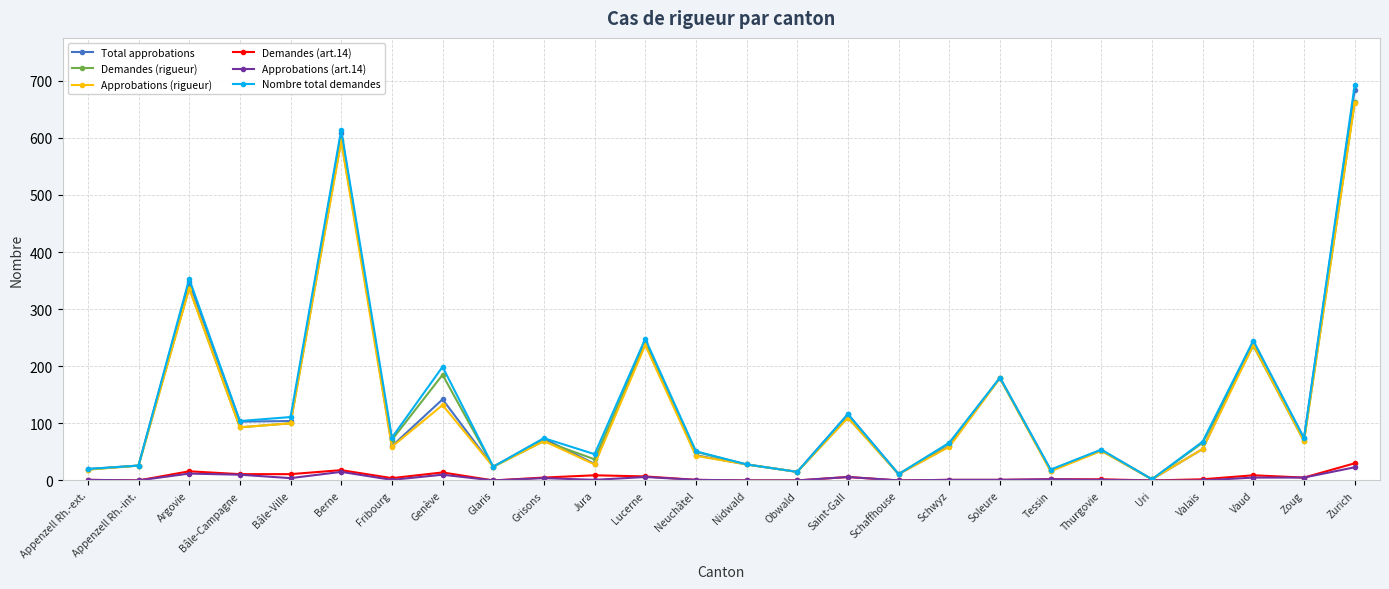

Does the chart display data point markers on the line(s)?

Yes